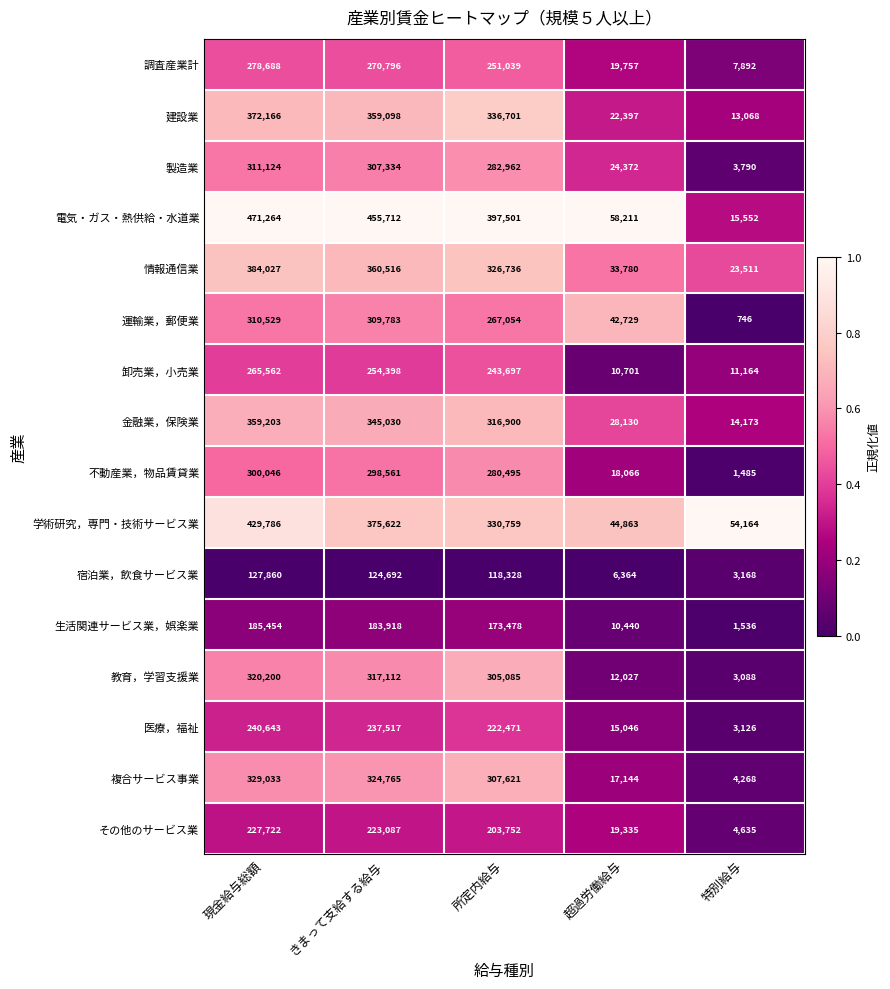

Which series changed the most between 現金給与総額 and 所定内給与?

学術研究，専門・技術サービス業